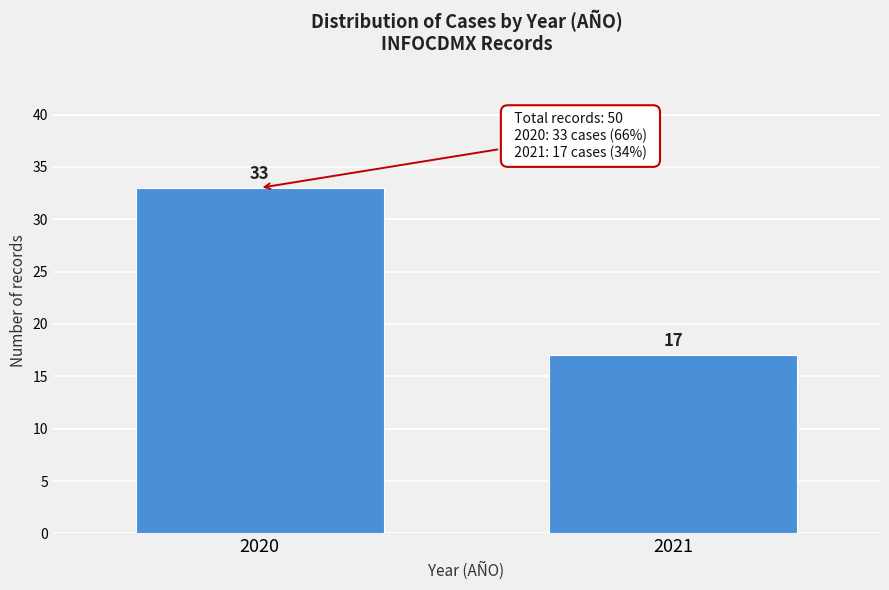

Reading left to right, transcribe all the data shown in this chart.

33	17